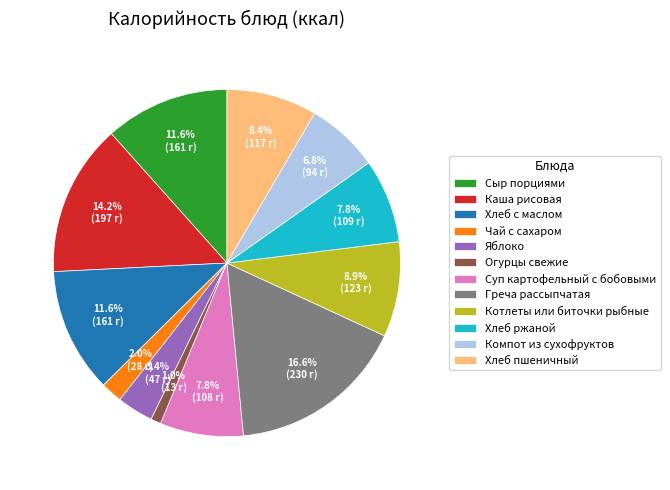

To the nearest percent, what is the average slice percentage?

8%